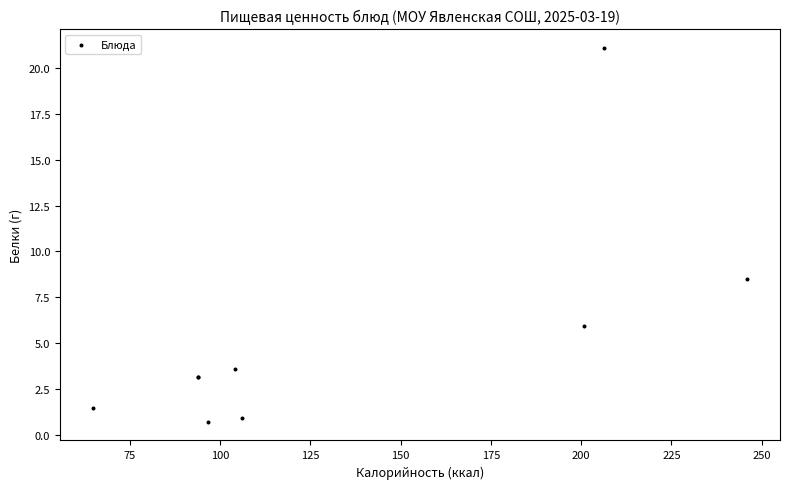

What Y value in the scatter plot is closest to 10?

8.5